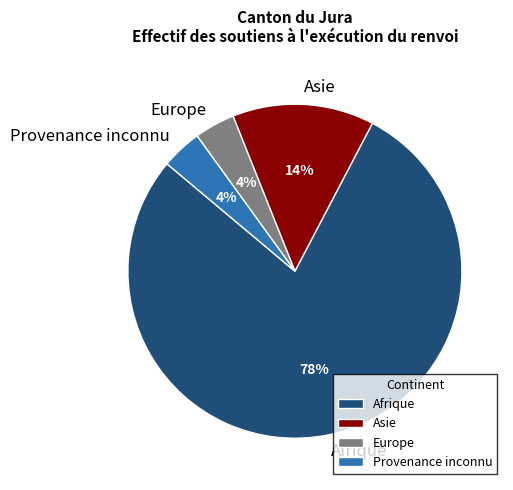

To the nearest percent, what is the average slice percentage?

25%